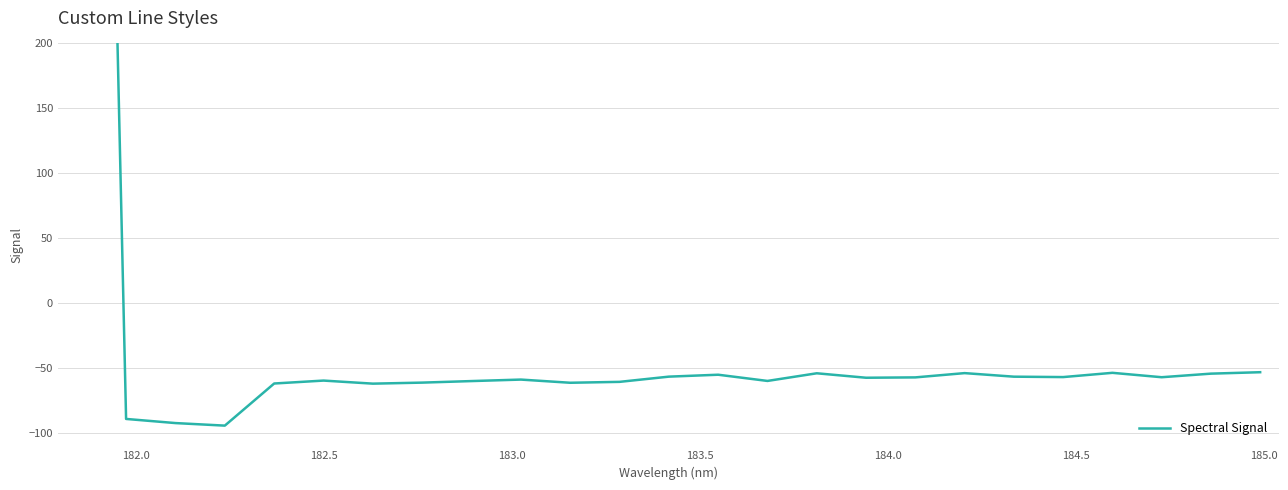

How many data points are above -57?

12